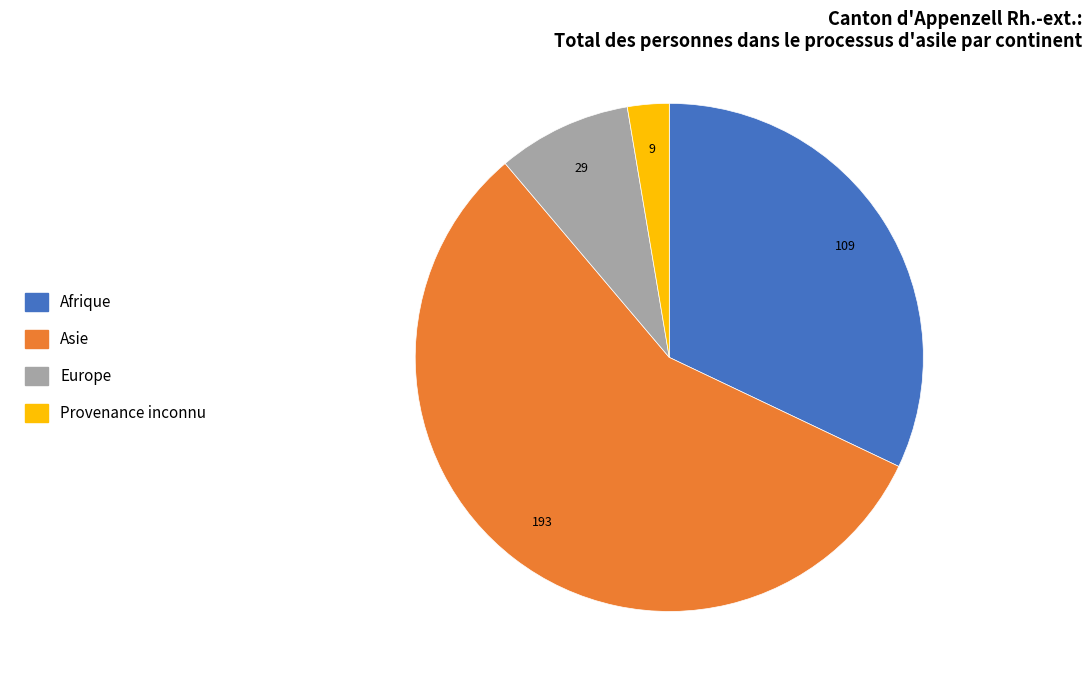

How many slices are in this pie chart?

4